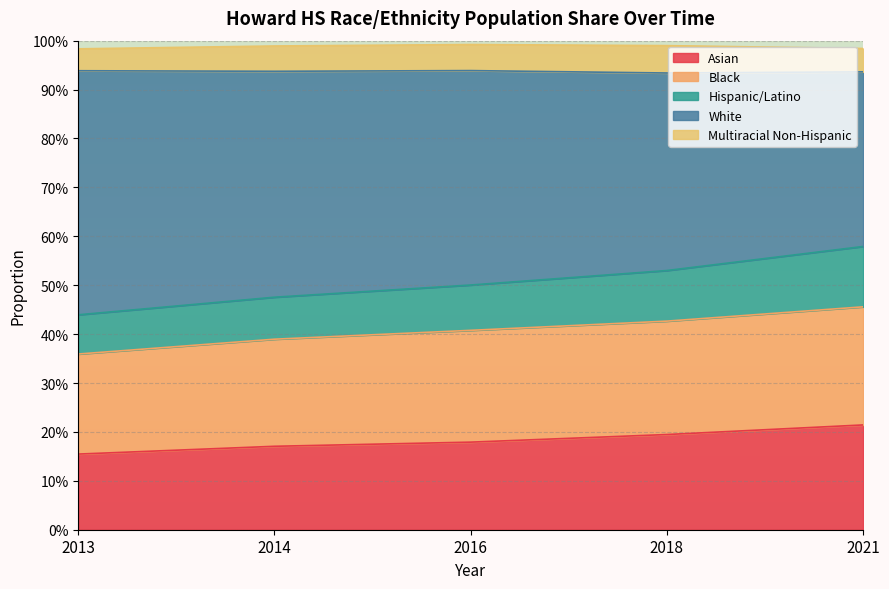

What is the difference between the Asian values at 2013 and 2021?

0.1